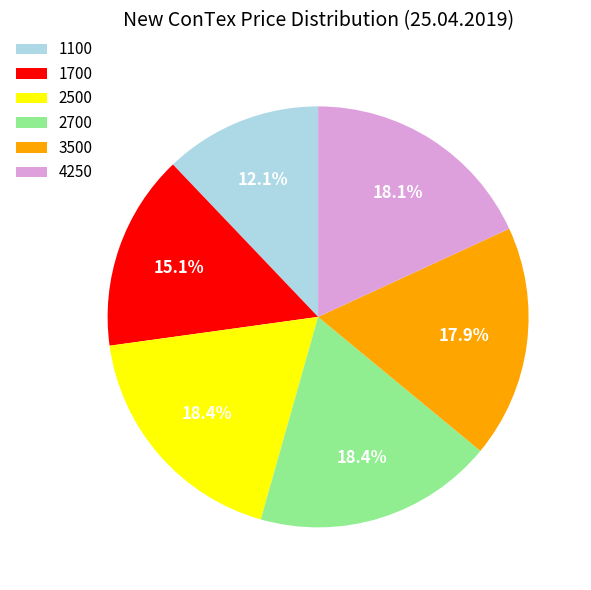

True or false: 4250 accounts for 13% of the total.

False